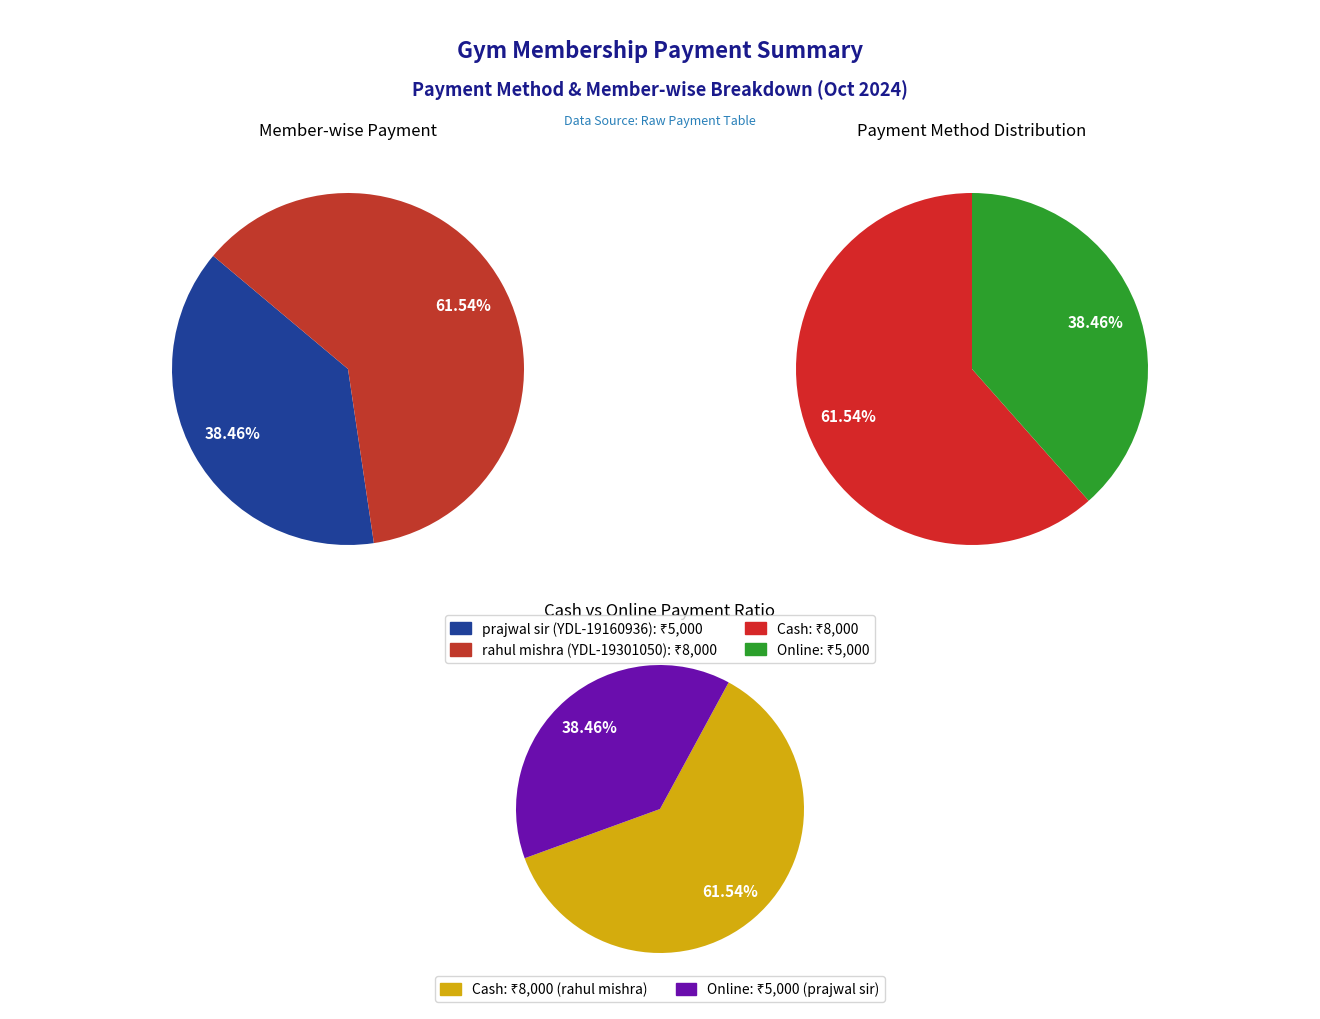

What is the spread (max minus min) of values at prajwal sir (YDL-19160936)?

5000